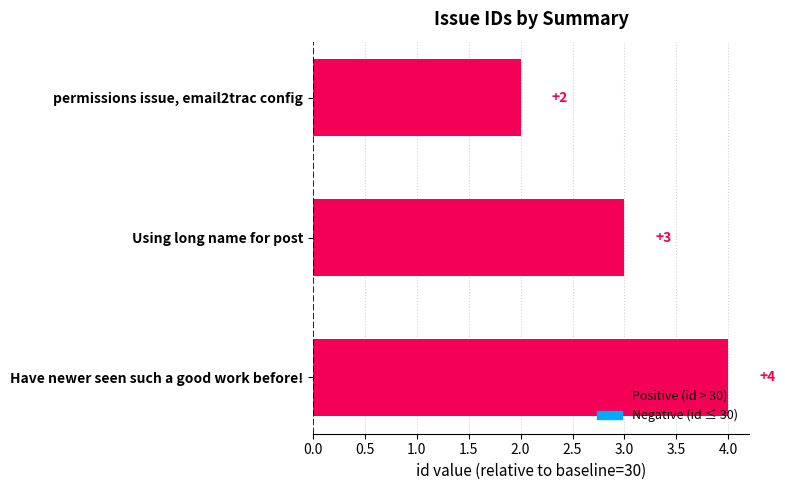

What is the smallest value displayed?

2